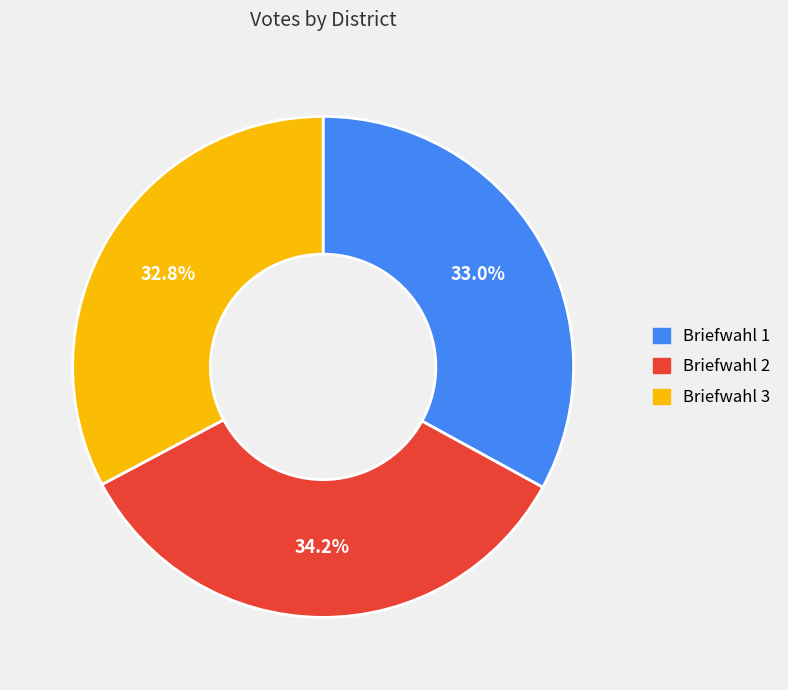

To the nearest percent, what is the combined percentage of Briefwahl 3 and Briefwahl 1?

66%